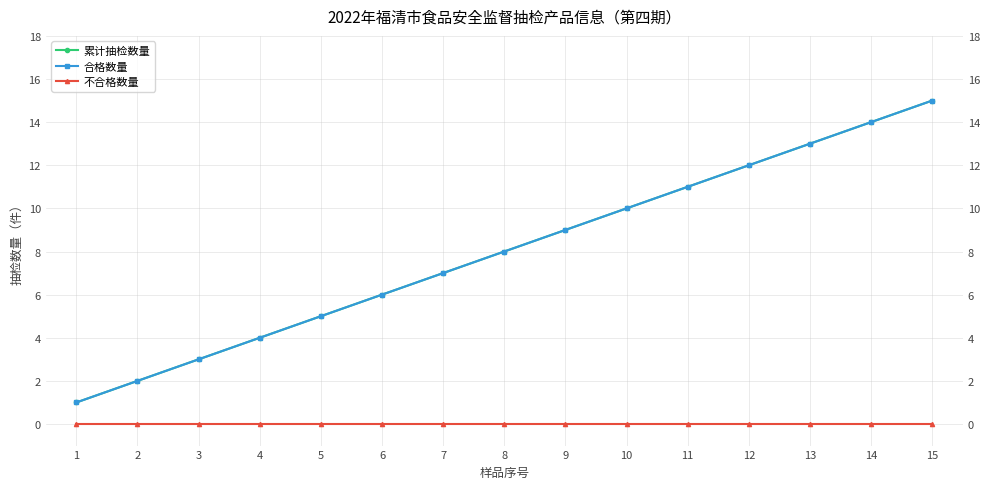

How many lines are shown in the chart?

3